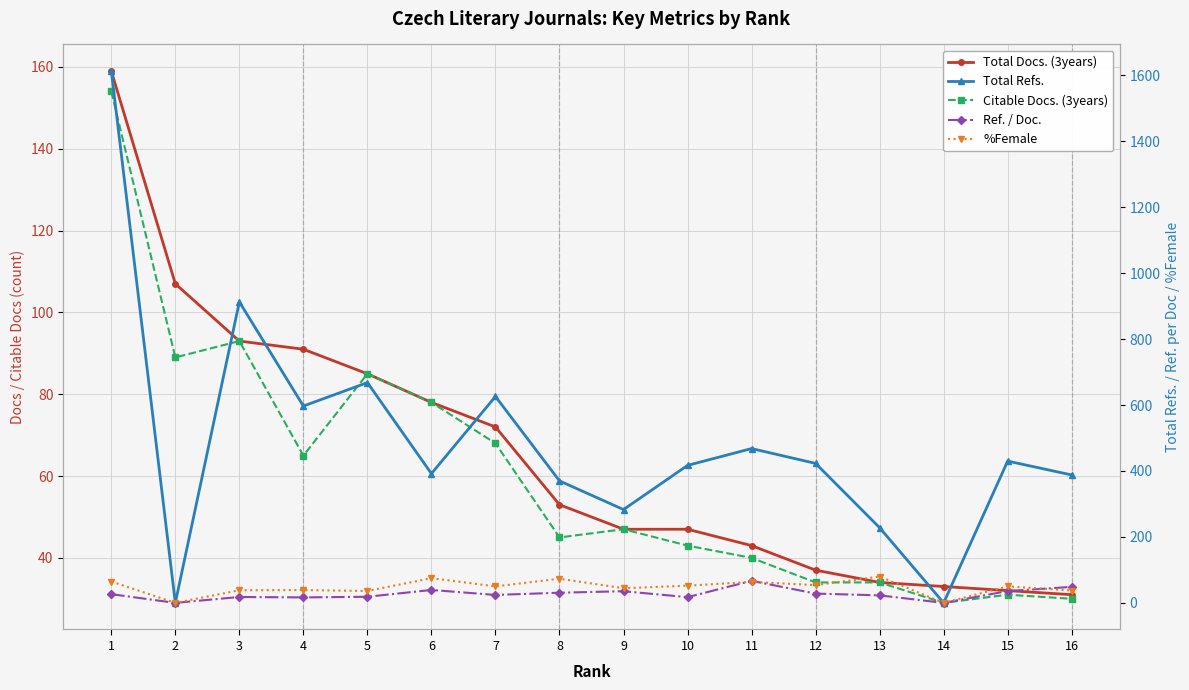

Rank the categories by %Female value from lowest to highest.

2, 14, 5, 16, 3, 4, 9, 7, 15, 10, 12, 11, 1, 8, 6, 13